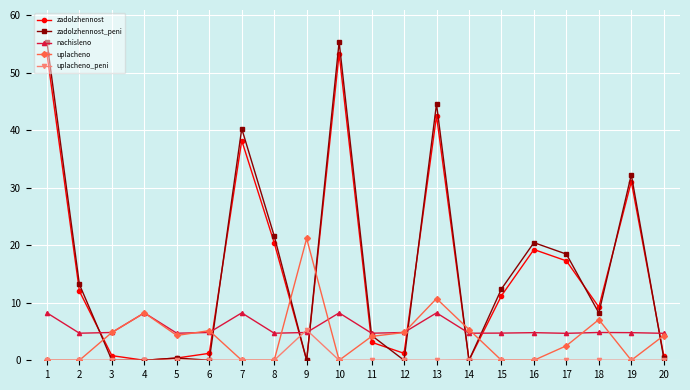

The value of nachisleno at 5 is 4.7. True or false?

True